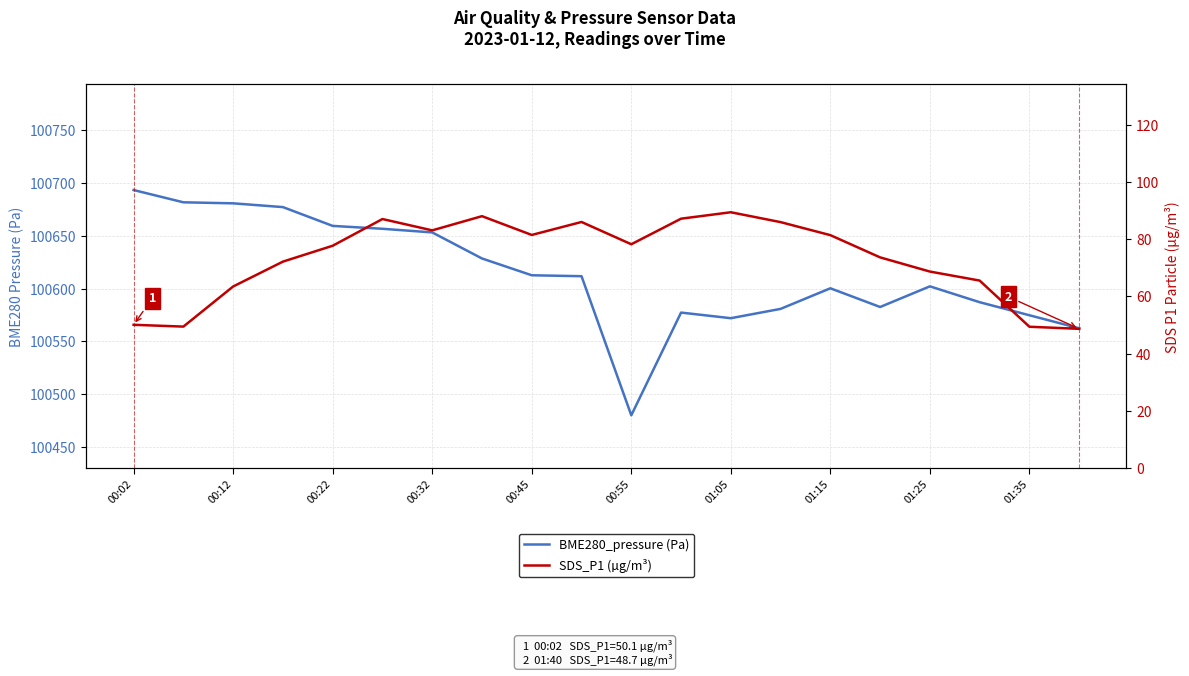

How many lines are shown in the chart?

2